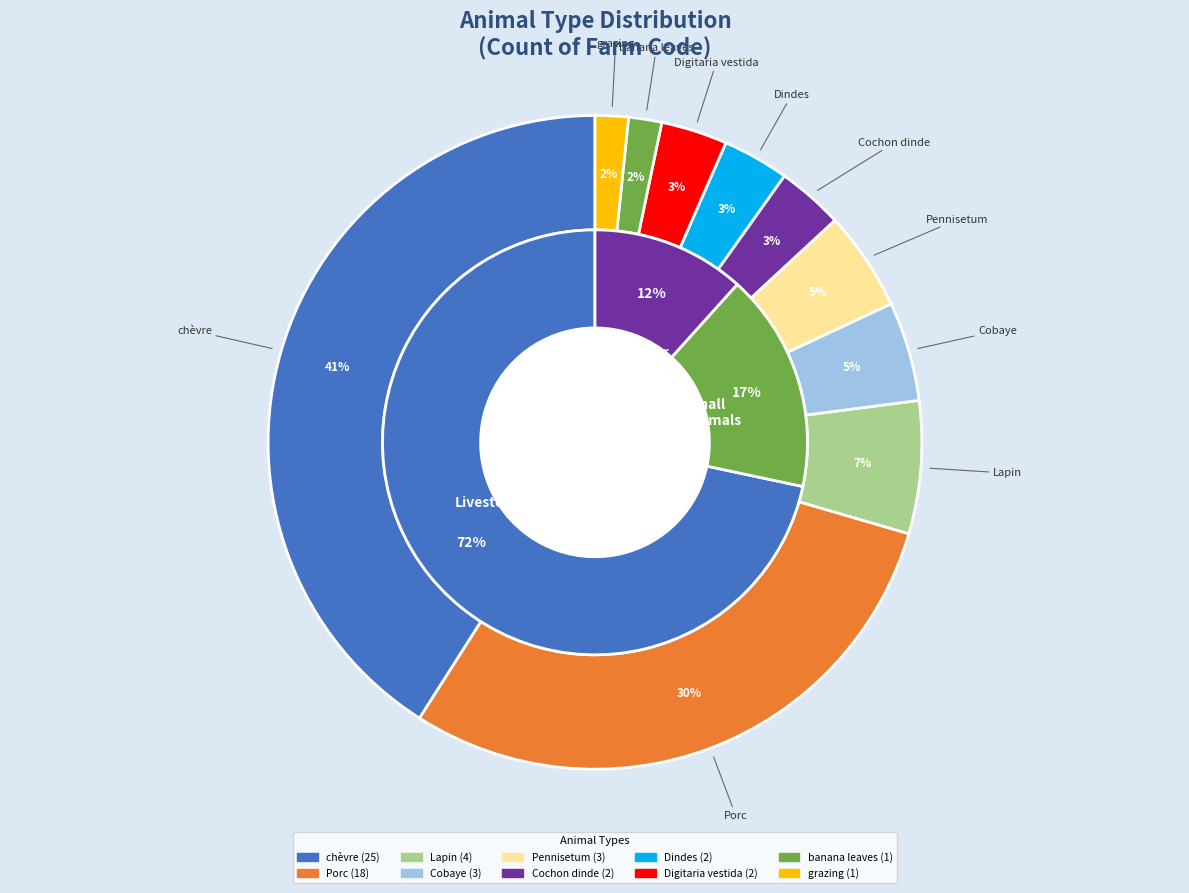

What percentage is the grazing slice, to the nearest percent?

2%